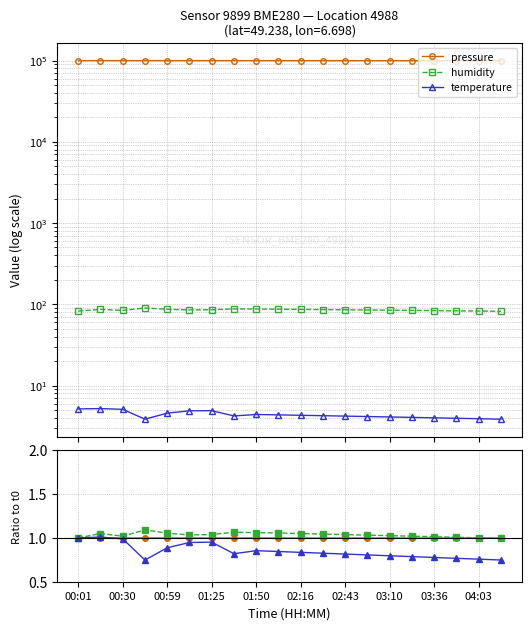

Reading right to left, transcribe all the data shown in this chart.

pressure: 99595.0	99596.0	99597.0	99598.0	99599.5	99601.0	99603.0	99605.5	99608.0	99610.5	99615.0	99619.4	99640.7	99645.0	99666.2	99668.3	99678.8	99672.0	99671.8	99682.5
humidity: 82.0	82.5	83.0	83.5	84.0	84.5	85.0	85.5	86.0	86.5	87.0	87.4	87.7	85.6	85.2	86.8	90.0	84.0	86.5	82.4
temperature: 3.9	3.9	4.0	4.0	4.0	4.1	4.2	4.2	4.2	4.3	4.3	4.4	4.2	4.9	4.9	4.6	3.9	5.1	5.2	5.2
pressure / p0: 1.0	1.0	1.0	1.0	1.0	1.0	1.0	1.0	1.0	1.0	1.0	1.0	1.0	1.0	1.0	1.0	1.0	1.0	1.0	1.0
humidity / h0: 1.0	1.0	1.0	1.0	1.0	1.0	1.0	1.0	1.0	1.0	1.1	1.1	1.1	1.0	1.0	1.1	1.1	1.0	1.0	1.0
temp / t0: 0.7	0.8	0.8	0.8	0.8	0.8	0.8	0.8	0.8	0.8	0.8	0.9	0.8	1.0	0.9	0.9	0.7	1.0	1.0	1.0